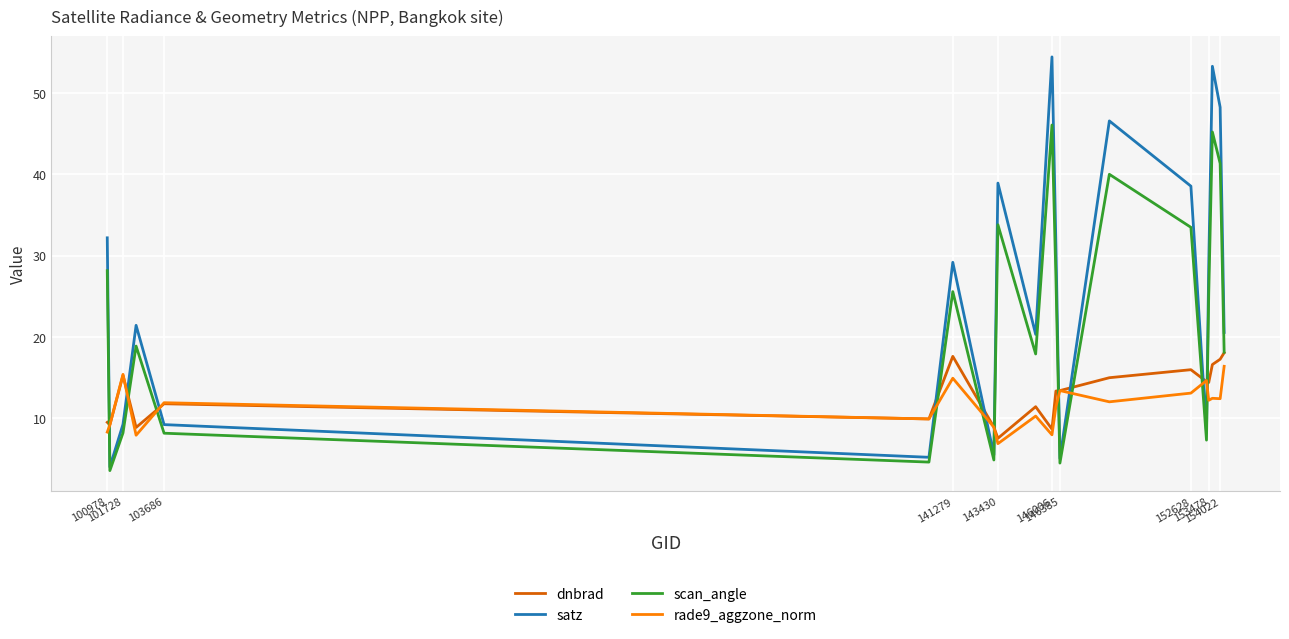

Which series has the largest range (max minus min)?

satz